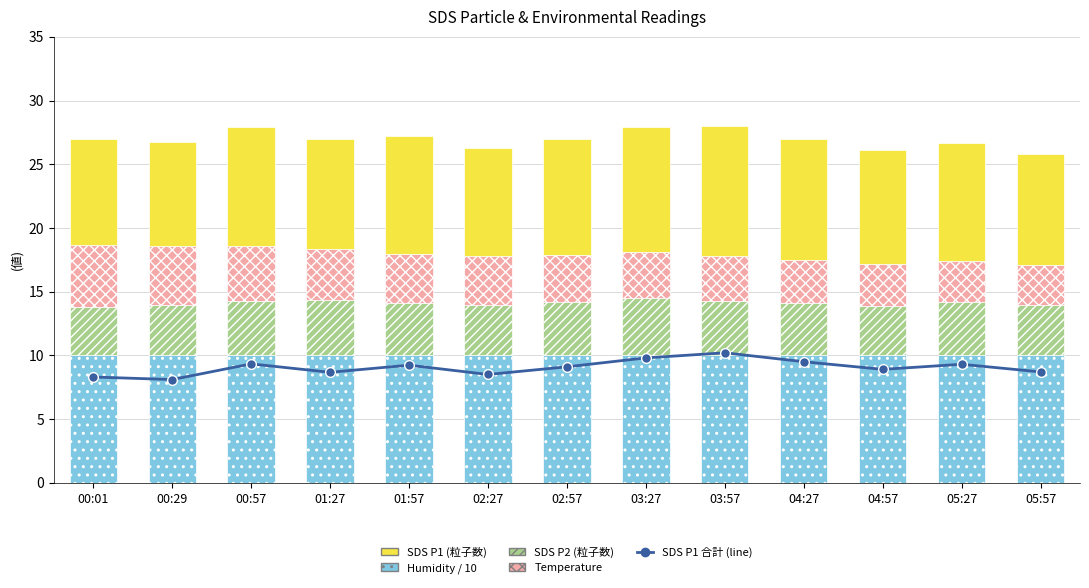

What is the label of the 8th bar from the right?

02:27